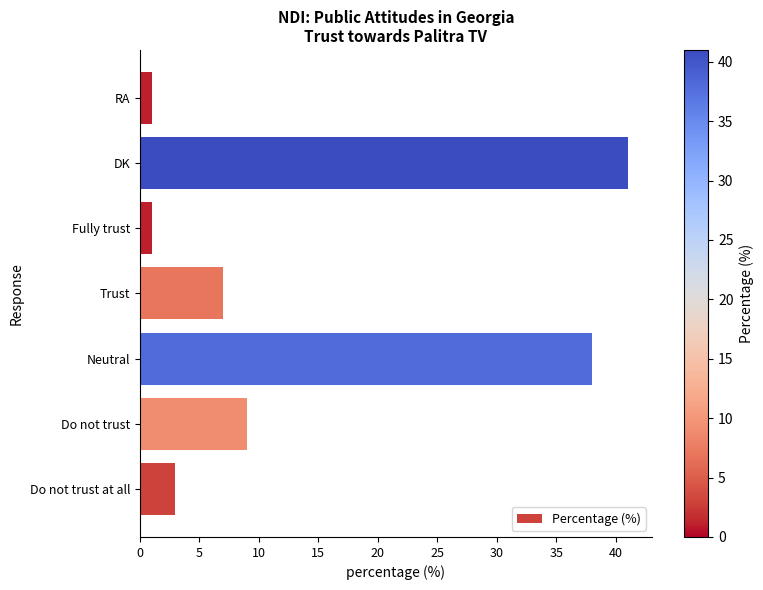

Which has a higher value, Do not trust at all or Neutral?

Neutral